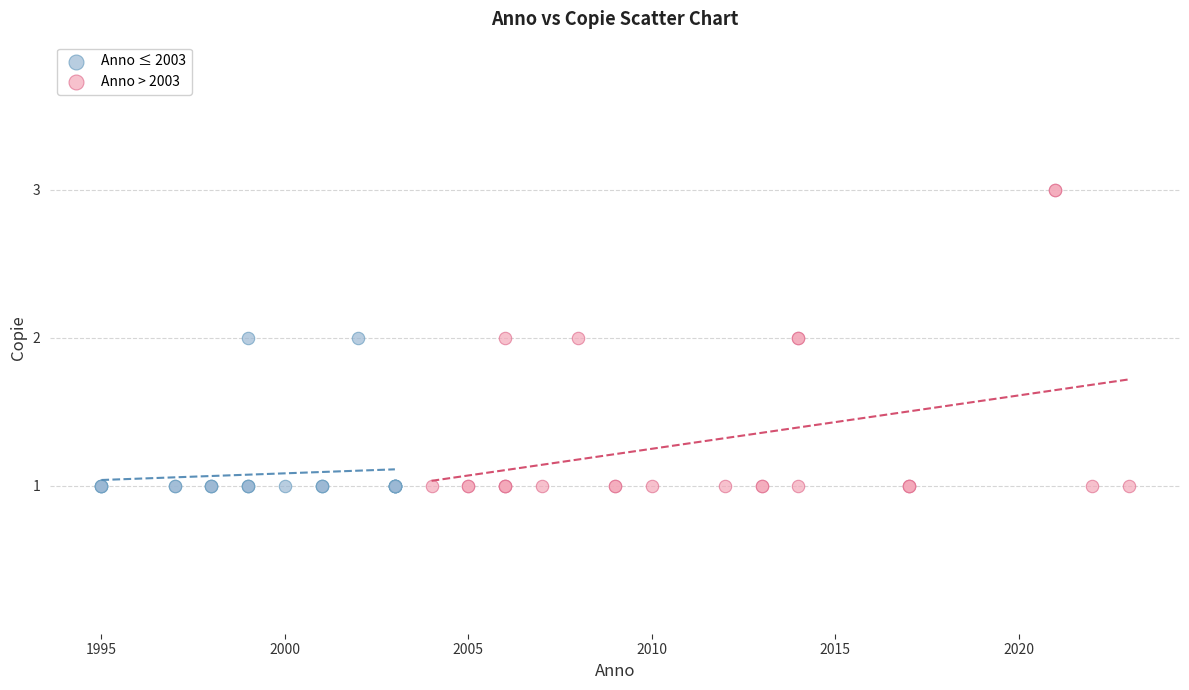

Which series has the widest spread of Y values?

Anno > 2003